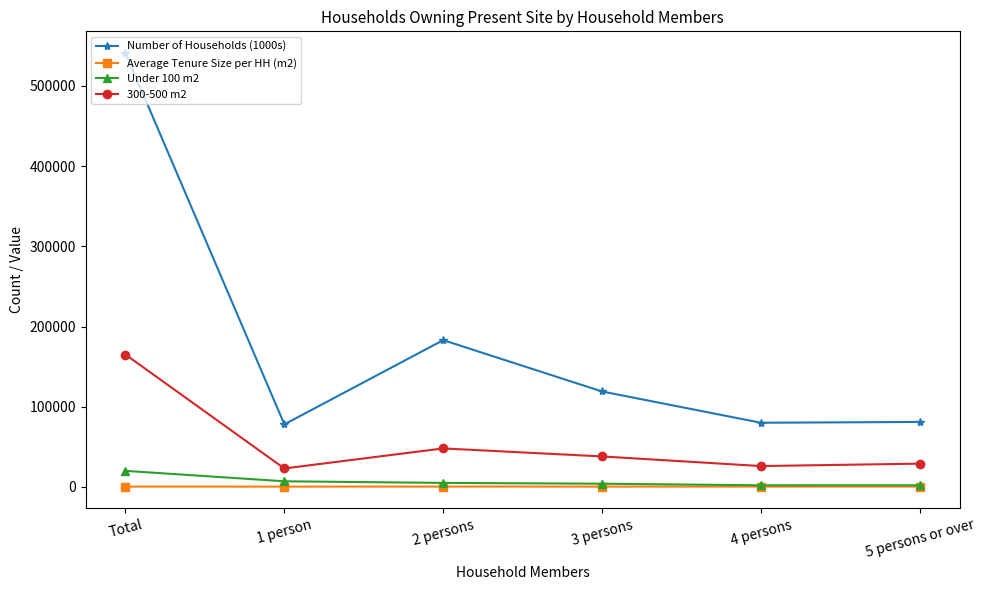

Is the value of 300-500 m2 at 3 persons greater than the value of Number of Households (1000s) at 1 person?

No